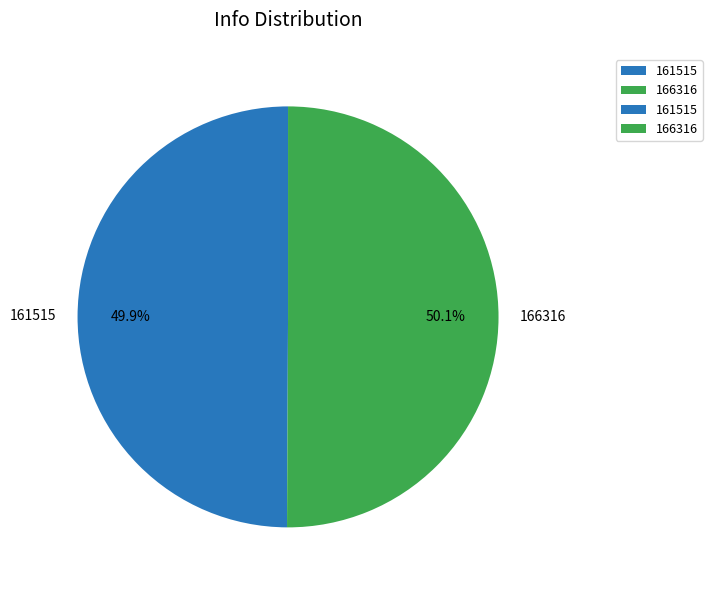

Count the number of slices in the pie.

2